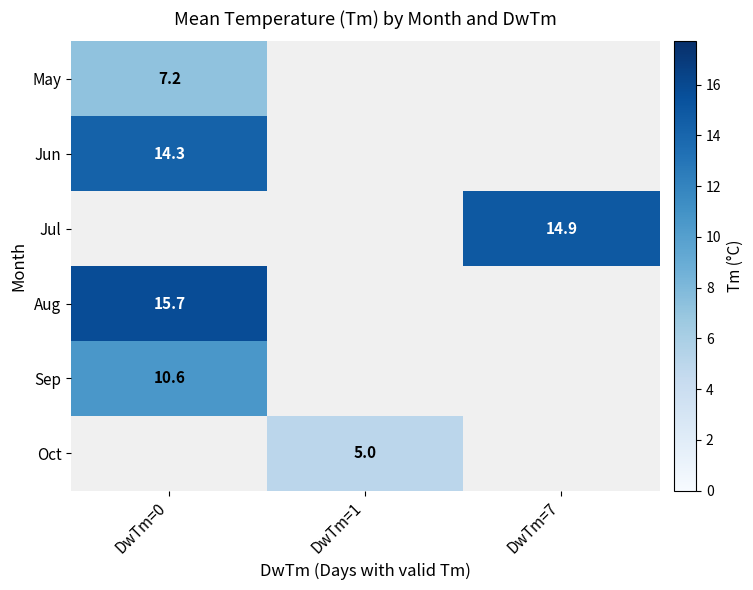

The Jun series shows 8.2 at DwTm=0. True or false?

False